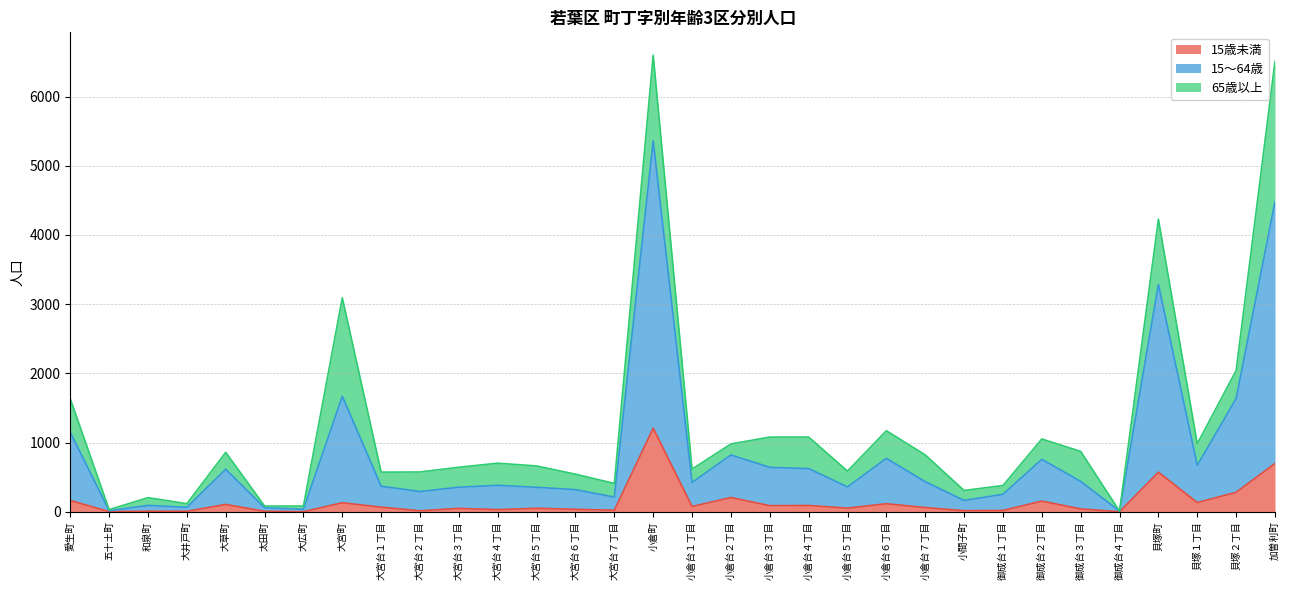

True or false: 15～64歳 and 15歳未満 intersect in this chart.

False